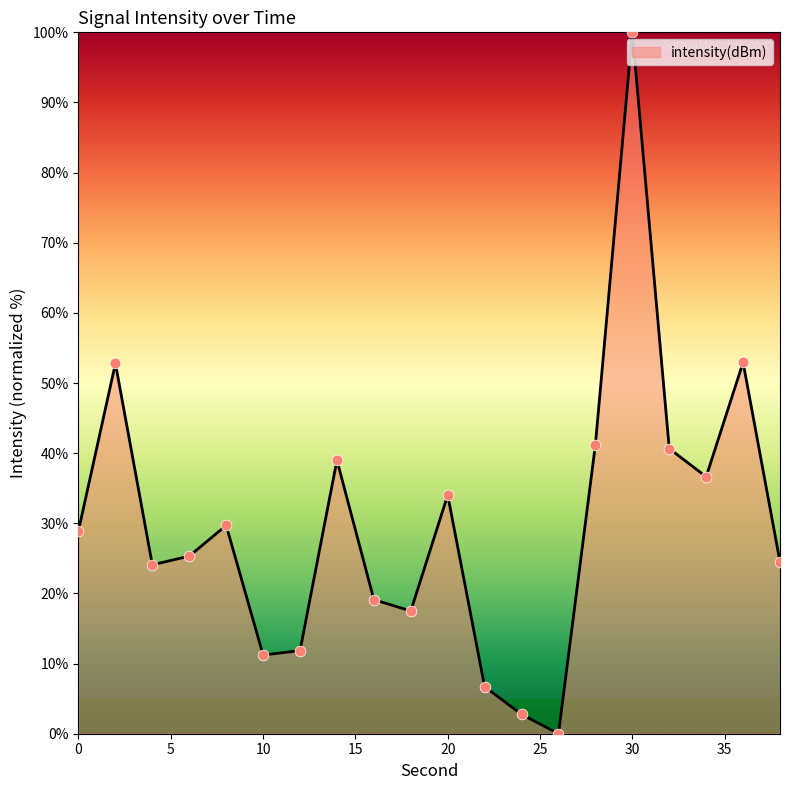

What is the greatest value displayed?

100.0